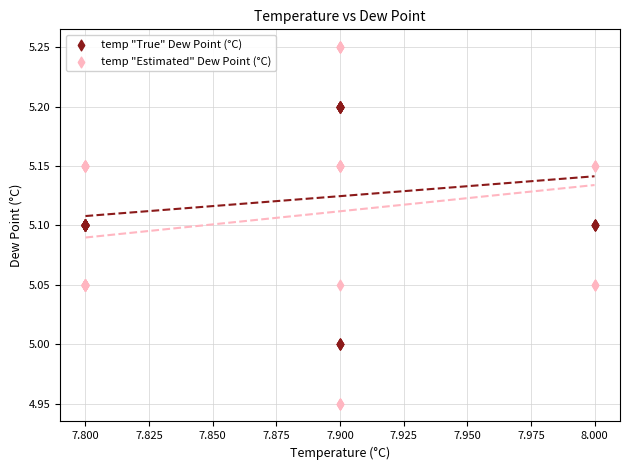

Which series reaches the minimum Y coordinate?

temp "Estimated" Dew Point (°C)